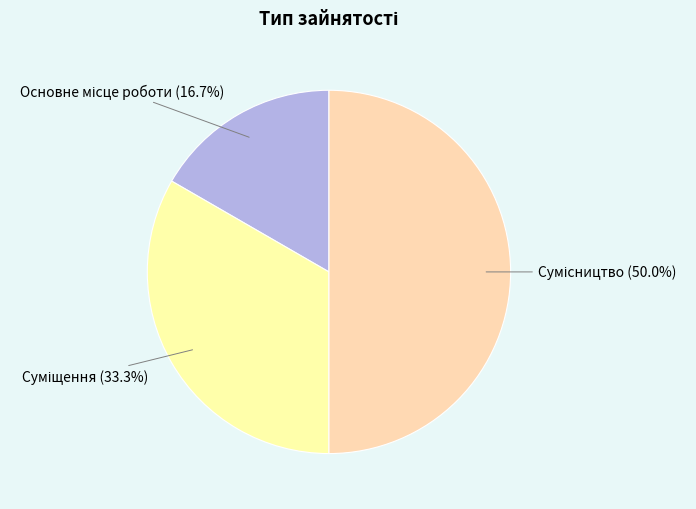

What is the change in value from Основне місце роботи to Суміщення?

+1